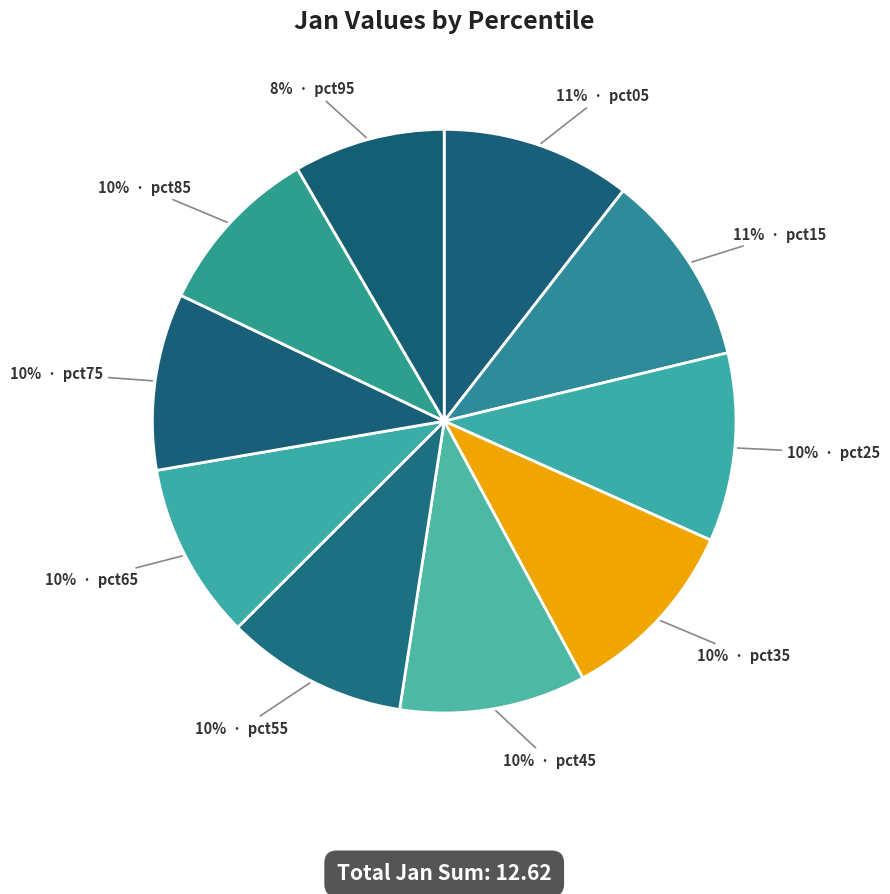

How many slices are in this pie chart?

10